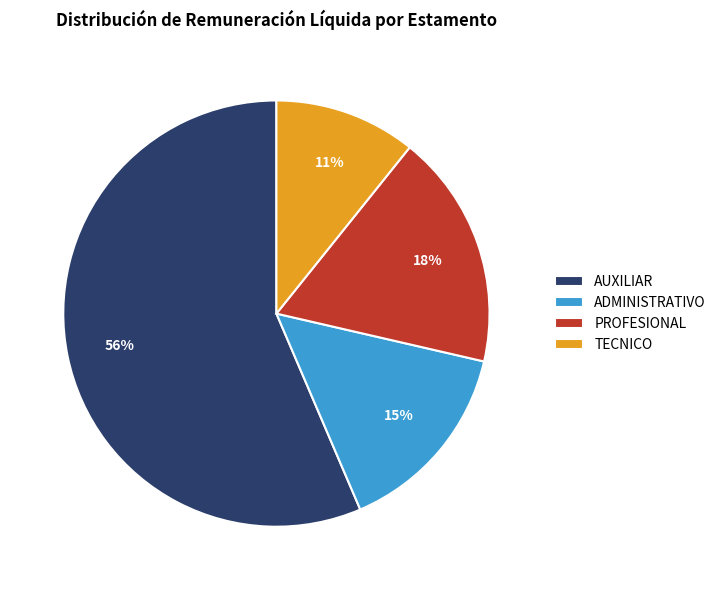

Does TECNICO represent more than half of the total?

No